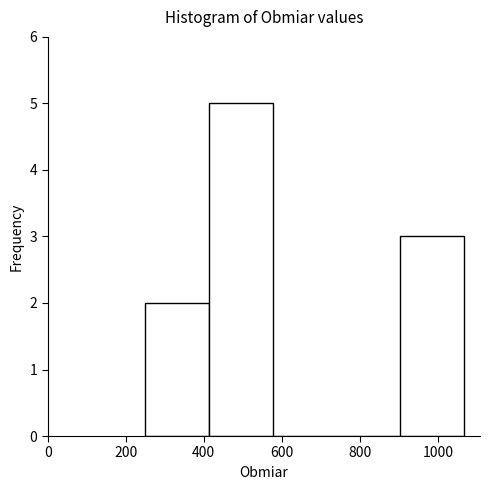

Reading left to right, list every bar in this chart as the range it spans on the x-axis followed by its height. Neither the bar edges nor the heights are printed on the chart, so give them approximately, as read against the axes.

260 to 420: 2
420 to 580: 5
580 to 740: 0
740 to 900: 0
900 to 1060: 3